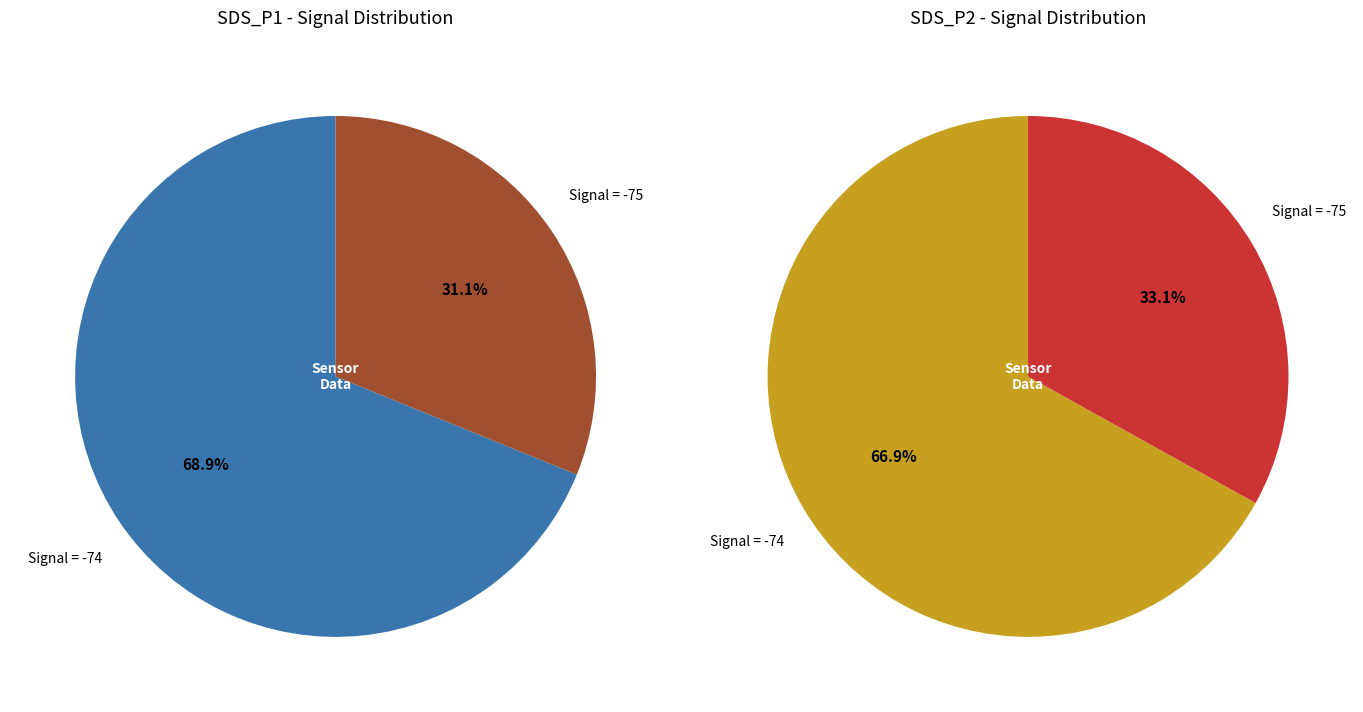

Is 35 the majority of the pie?

No